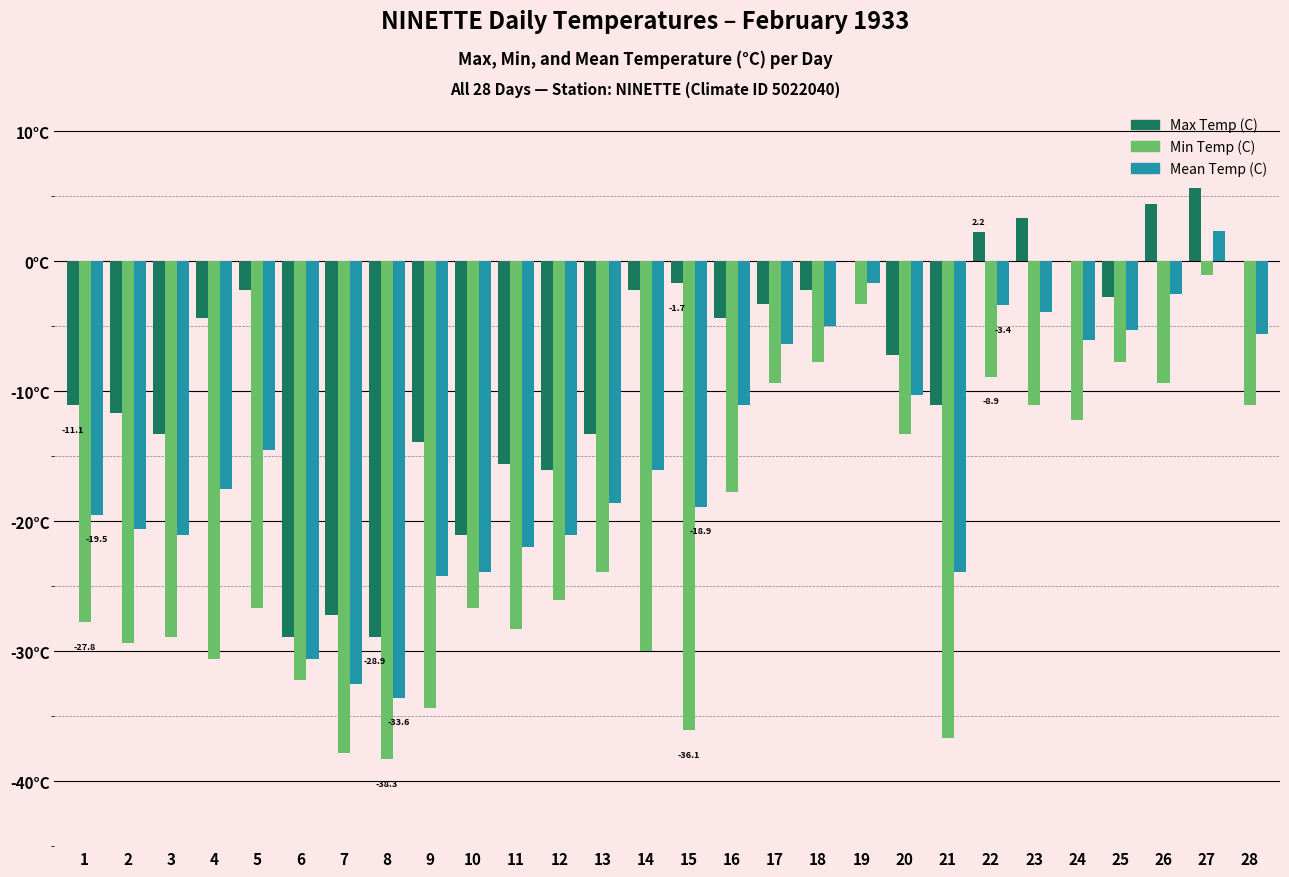

What are all the series names shown in the legend?

Max Temp (C), Min Temp (C), Mean Temp (C)